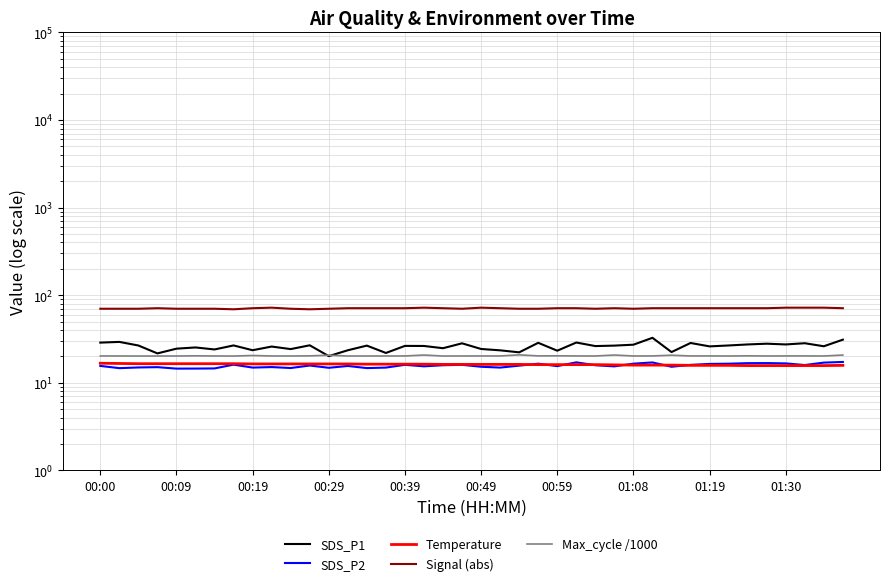

What is the difference between the highest and lowest values at 01:08?

52.9